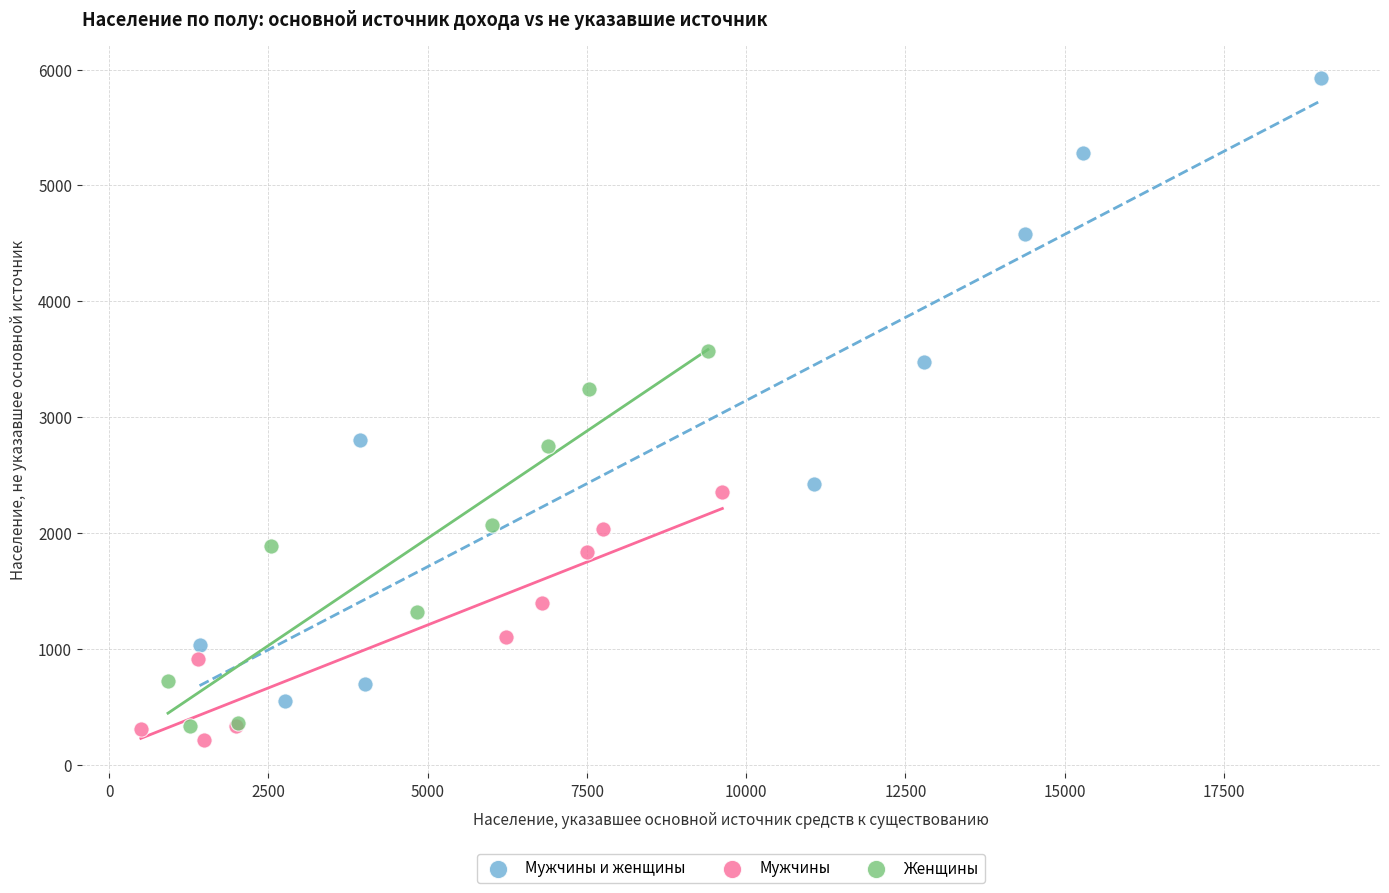

Which series has the largest Y range (max minus min)?

Мужчины и женщины